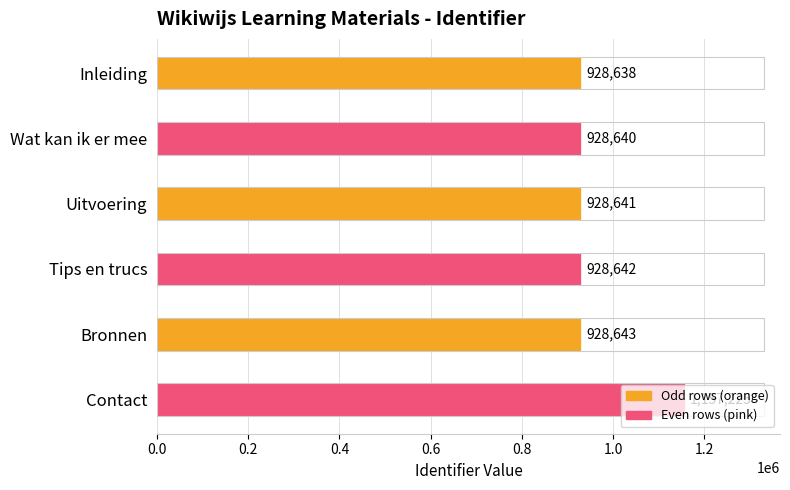

What is the label of the 3rd bar from the left?

Uitvoering